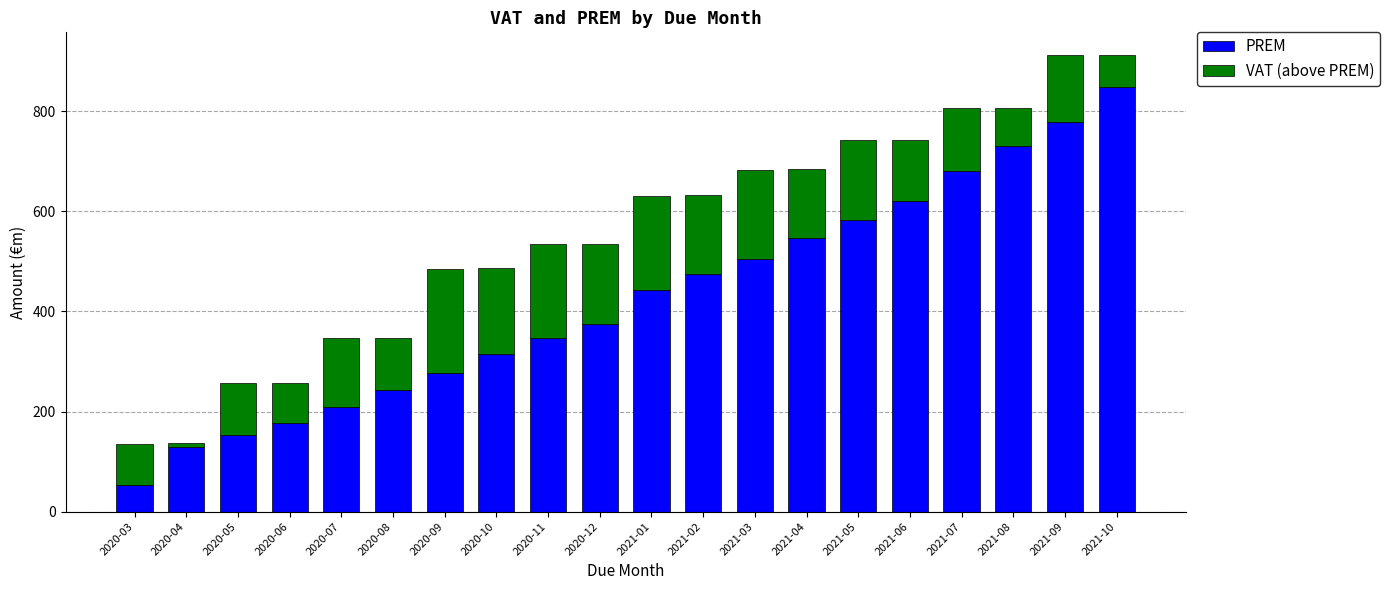

What is the total value across all series at 2021-05?

742